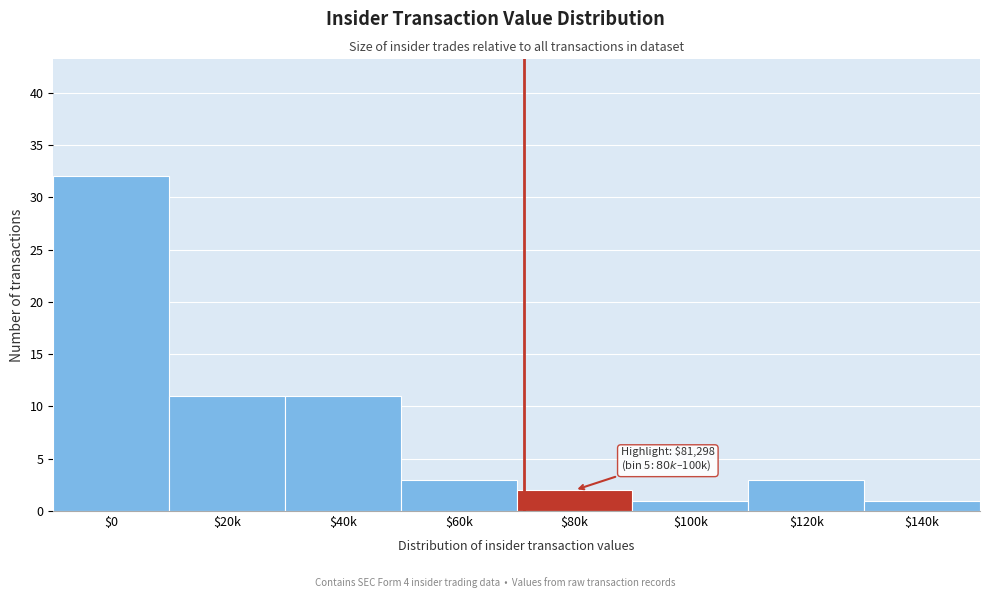

Reading left to right, what are all the values shown in this chart?

32	11	11	3	2	1	3	1